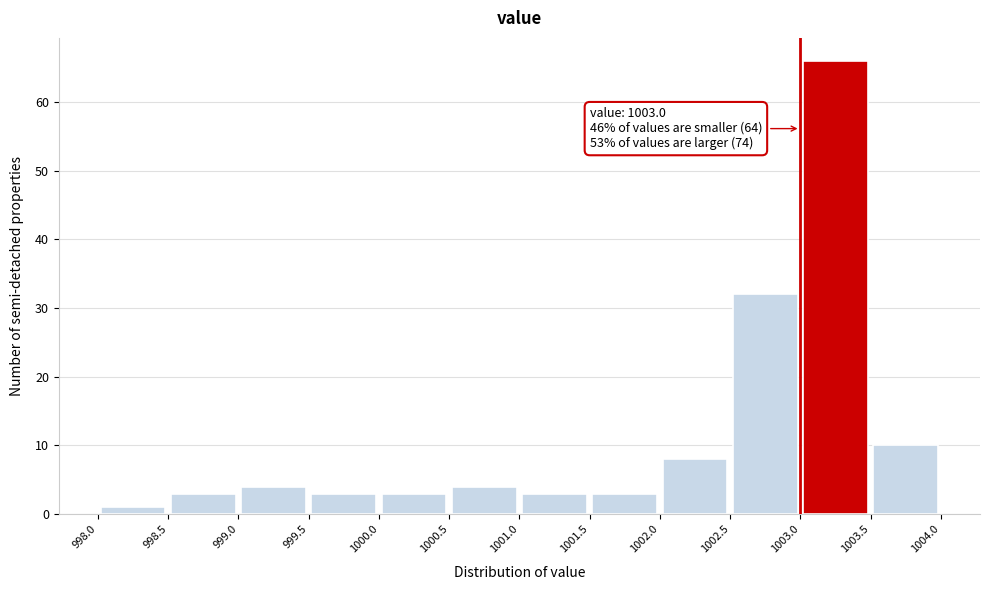

Which range on the x-axis has the tallest bar?

1003.0 to 1003.5